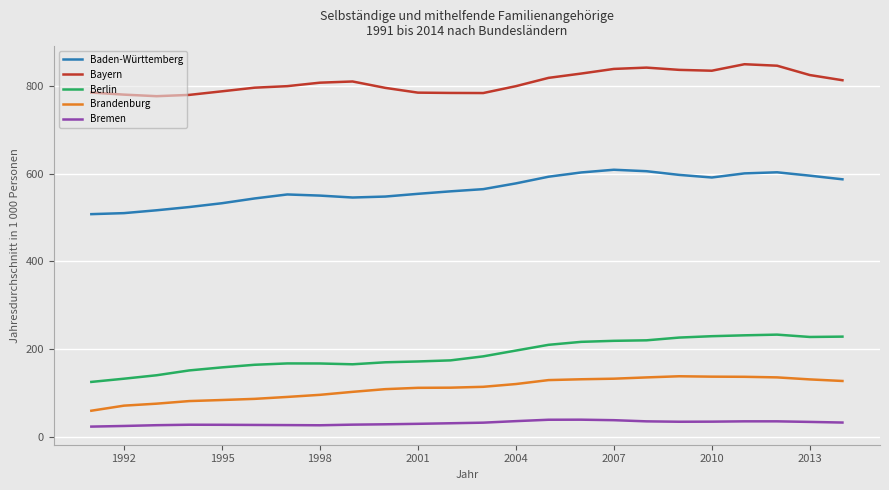

What is the highest value of the Bayern series?

849.4